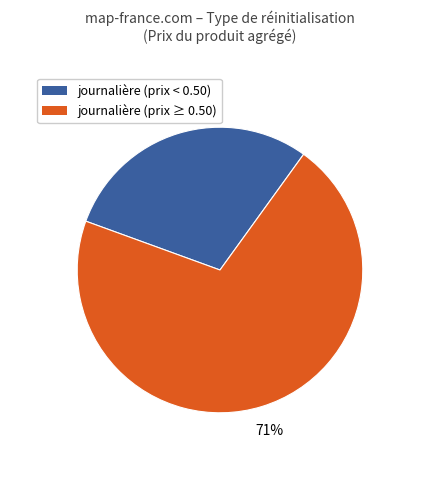

To the nearest percent, what is the average slice percentage?

50%